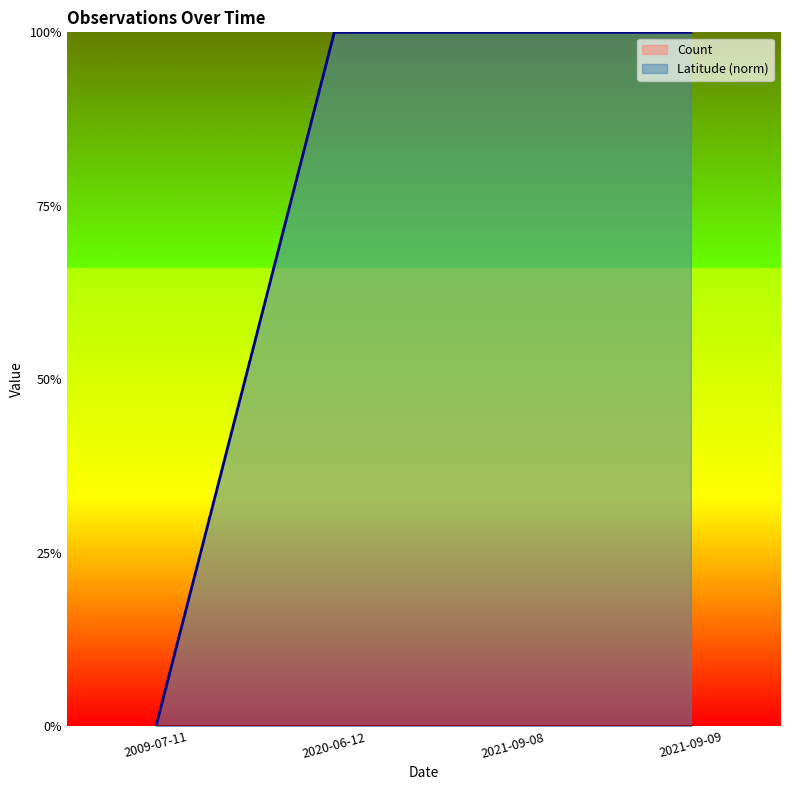

The chart shows a value of 1.0 at 2021-09-09. True or false?

True